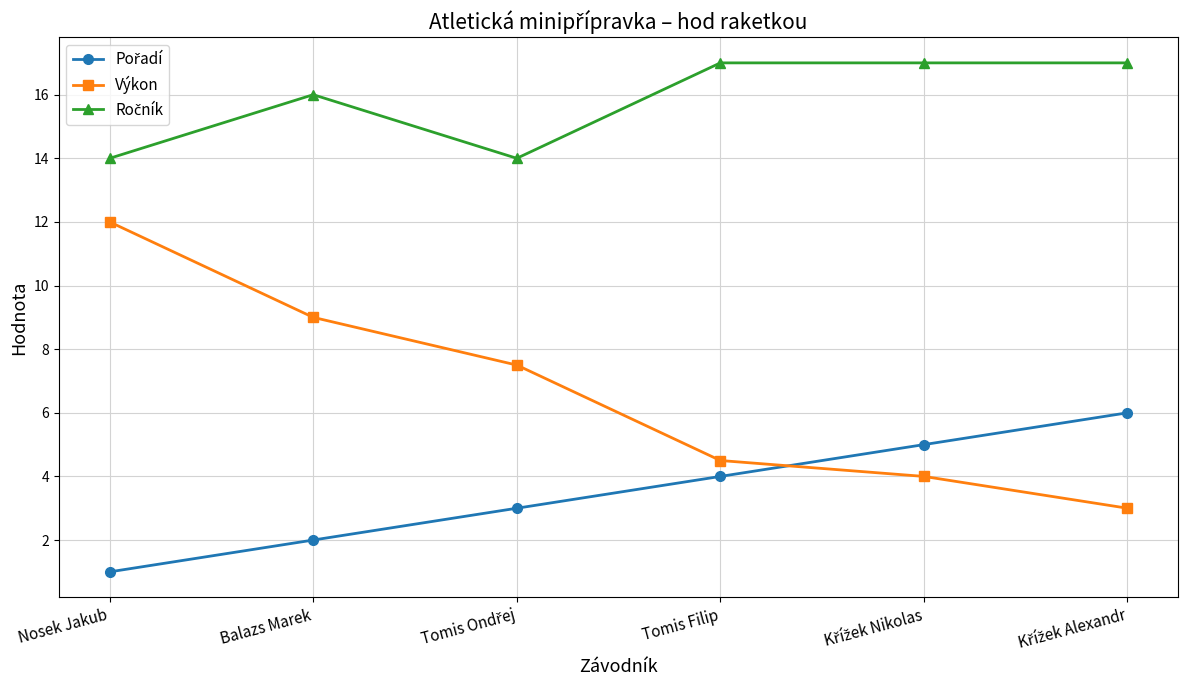

Which series has the widest spread of values?

Výkon